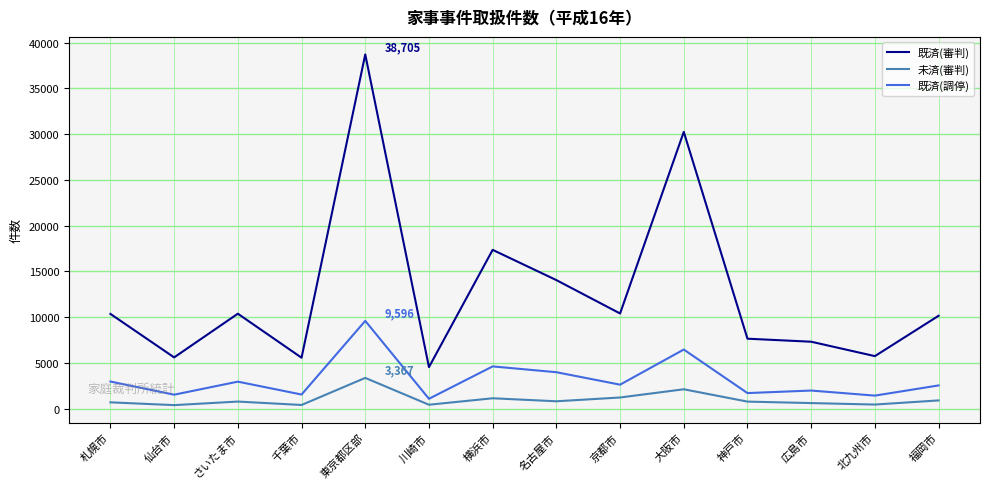

What is the difference between the 未済(審判) values at 京都市 and 東京都区部?

2141